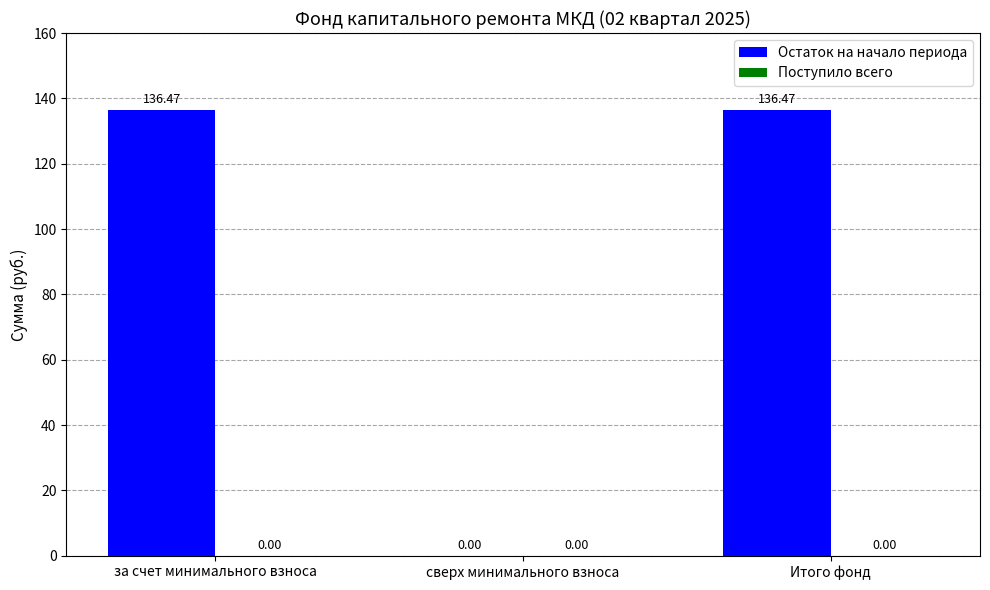

What is the sum of the values at Итого фонд and сверх минимального взноса?

136.5